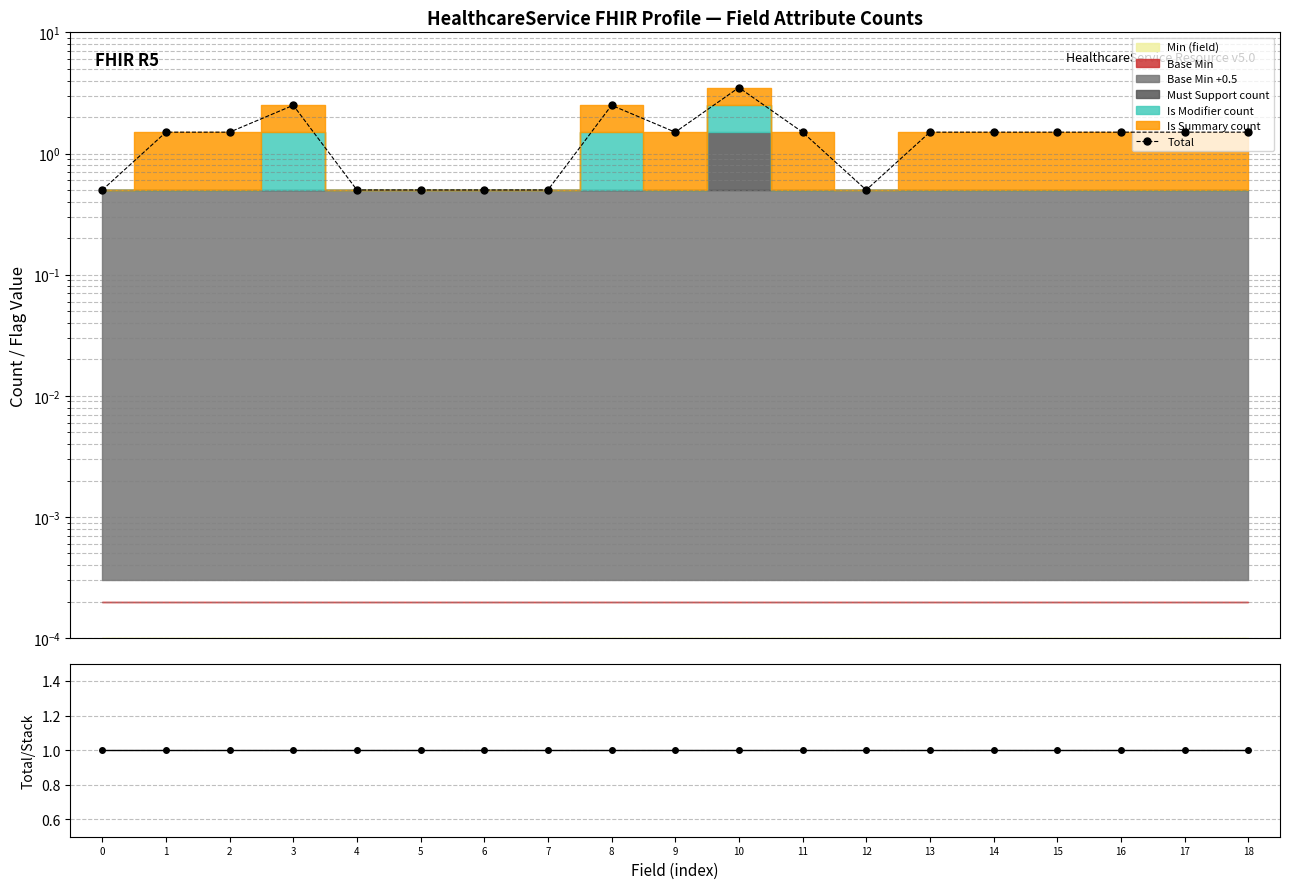

Reading right to left, list all the values displayed in this chart.

Total: 1.5	1.5	1.5	1.5	1.5	1.5	0.5	1.5	3.5	1.5	2.5	0.5	0.5	0.5	0.5	2.5	1.5	1.5	0.5
Total/Stack: 1.0	1.0	1.0	1.0	1.0	1.0	1.0	1.0	1.0	1.0	1.0	1.0	1.0	1.0	1.0	1.0	1.0	1.0	1.0